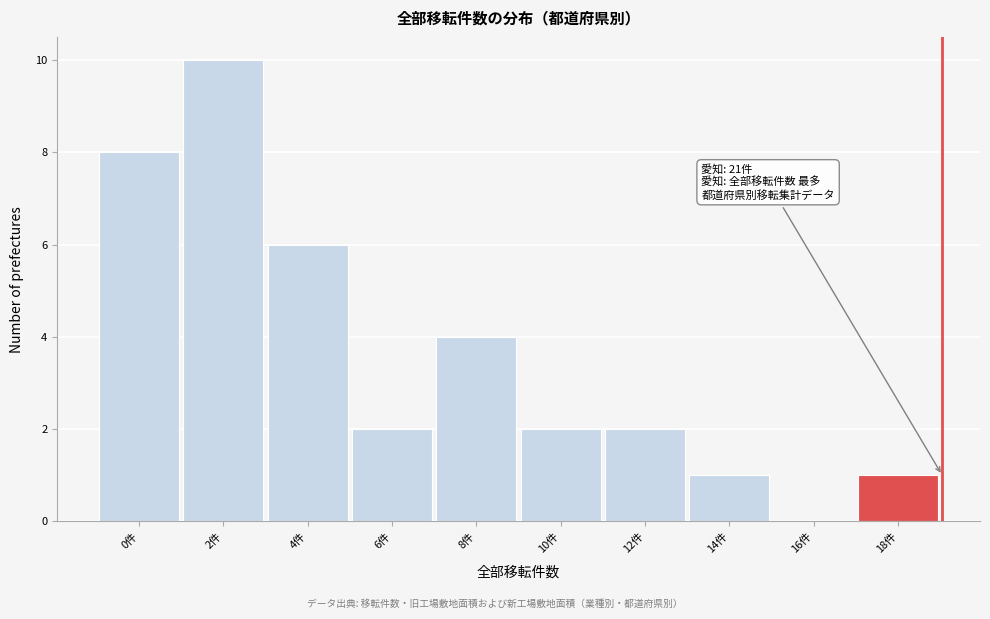

Reading left to right, transcribe all the data shown in this chart.

0件=8	2件=10	4件=6	6件=2	8件=4	10件=2	12件=2	14件=1	16件=0	18件=1